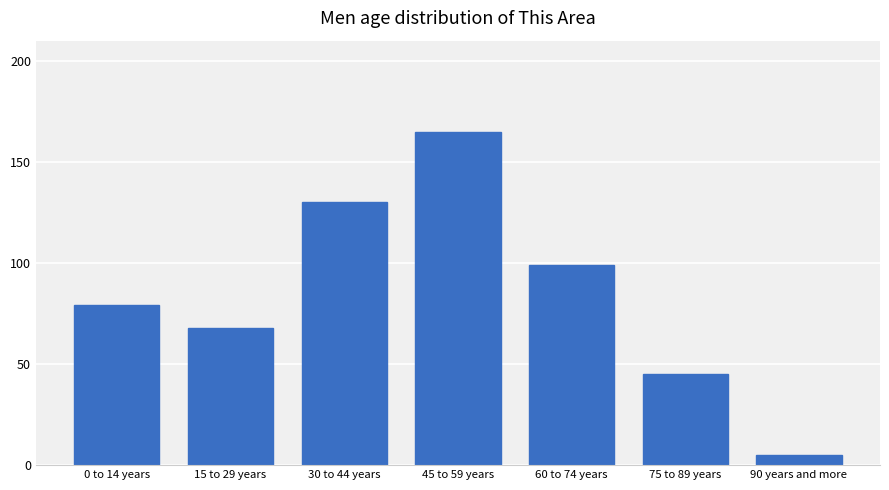

At which label is the value closest to 85?

0 to 14 years